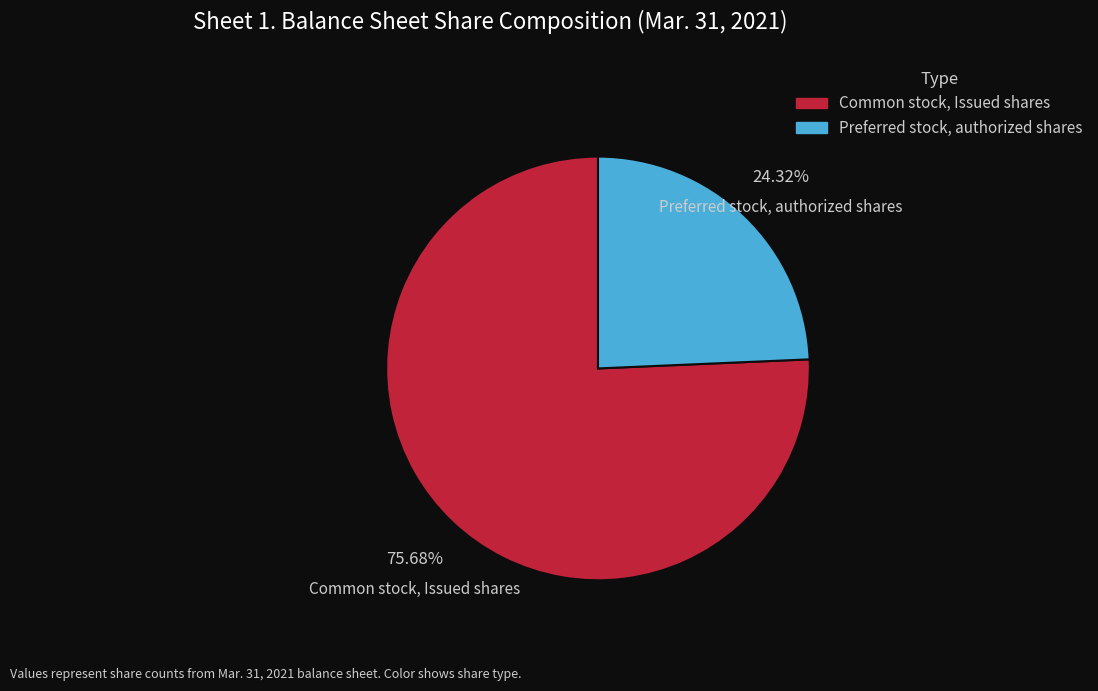

Rank the categories by value from highest to lowest.

Common stock, Issued shares, Preferred stock, authorized shares